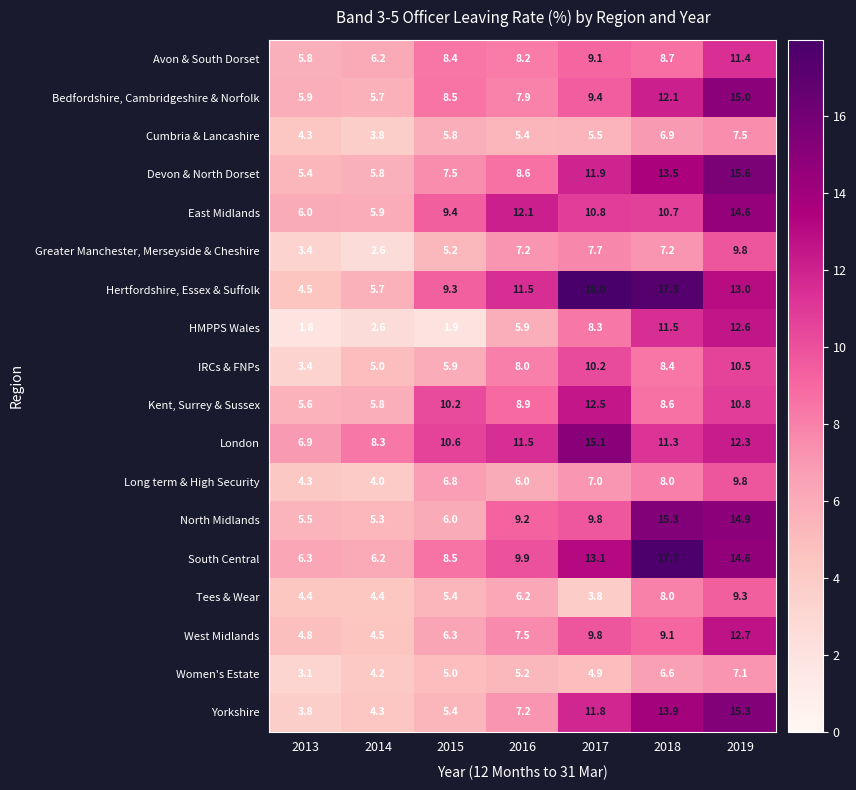

What is the total value across all series at 2019?

216.8